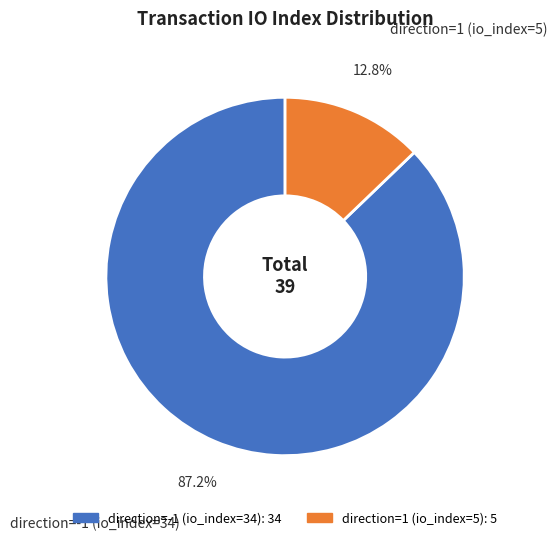

Does direction=1 (io_index=5) represent more than half of the total?

No